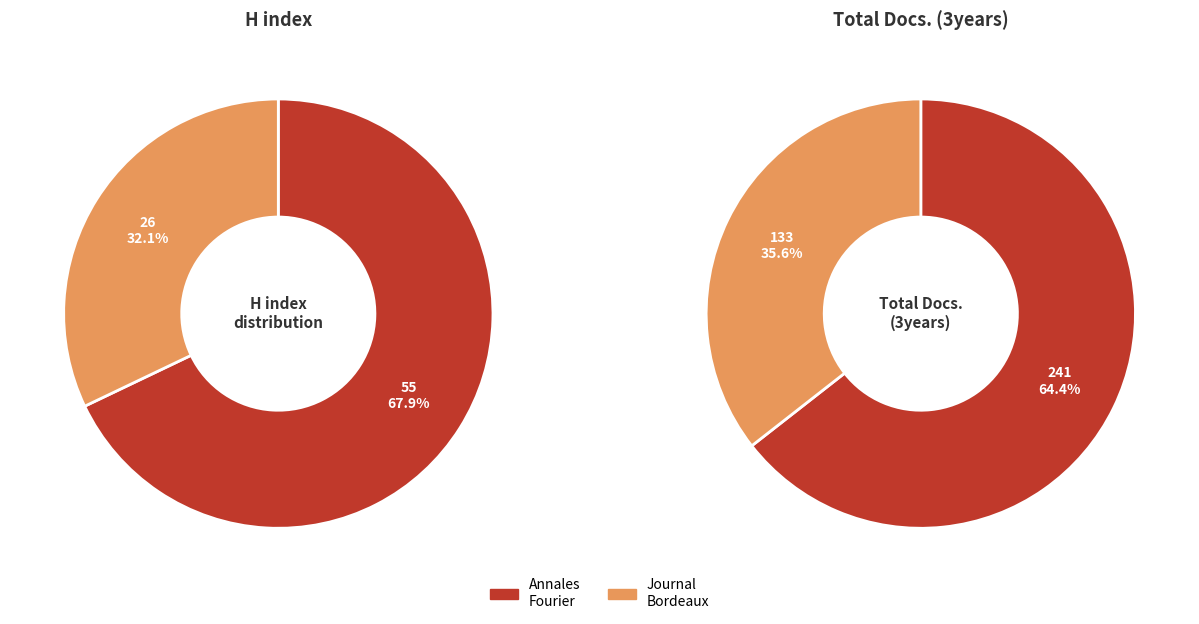

Does any single category account for the majority?

Yes